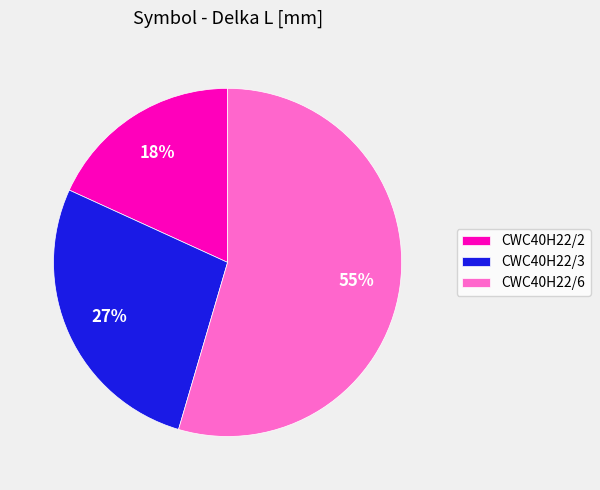

Which category has the biggest portion of the pie?

CWC40H22/6